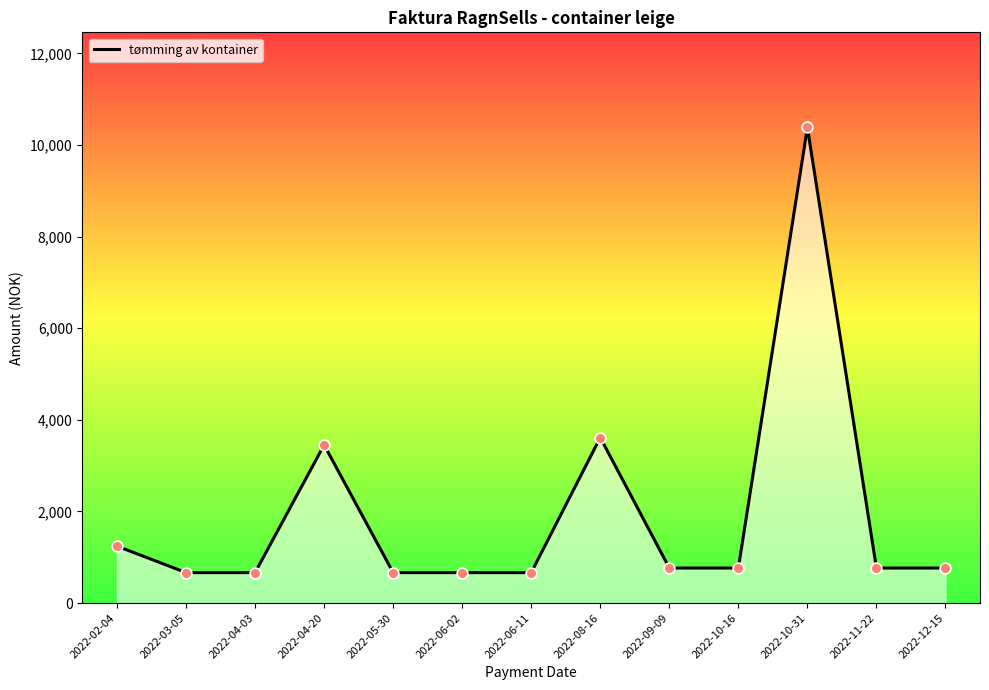

Approximately how many times larger is the value at 2022-02-04 compared to 2022-10-31?

0.1